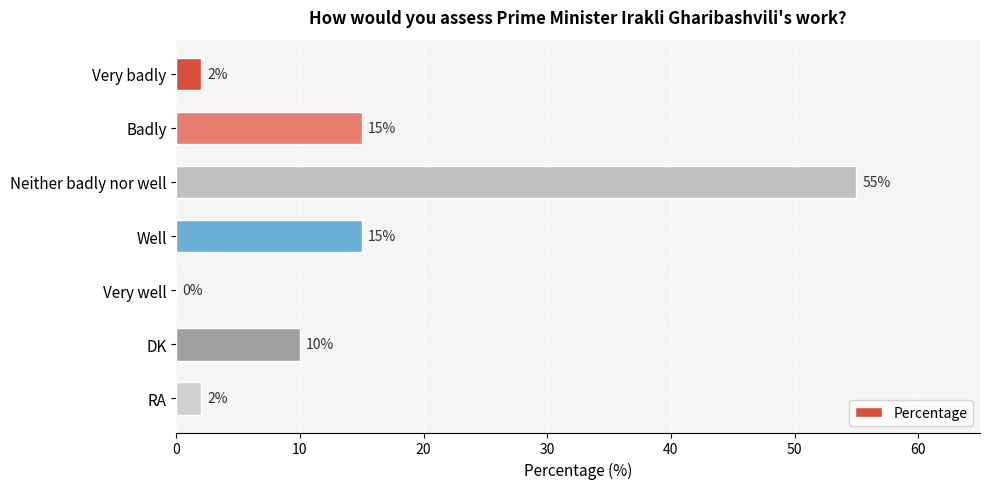

What is the greatest value displayed?

55